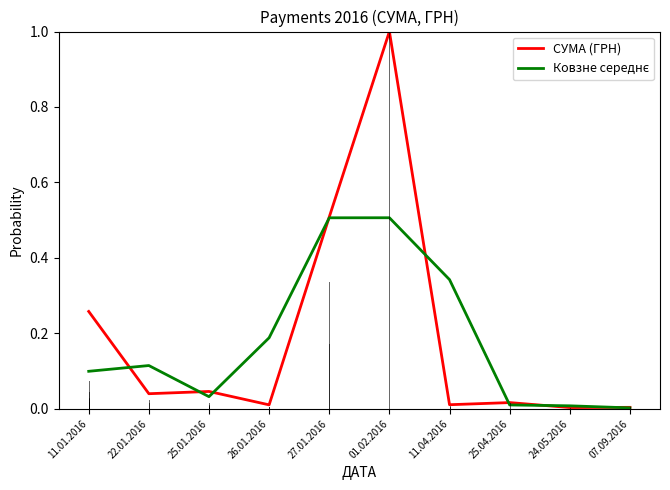

What is the maximum value for СУМА (ГРН)?

1.0